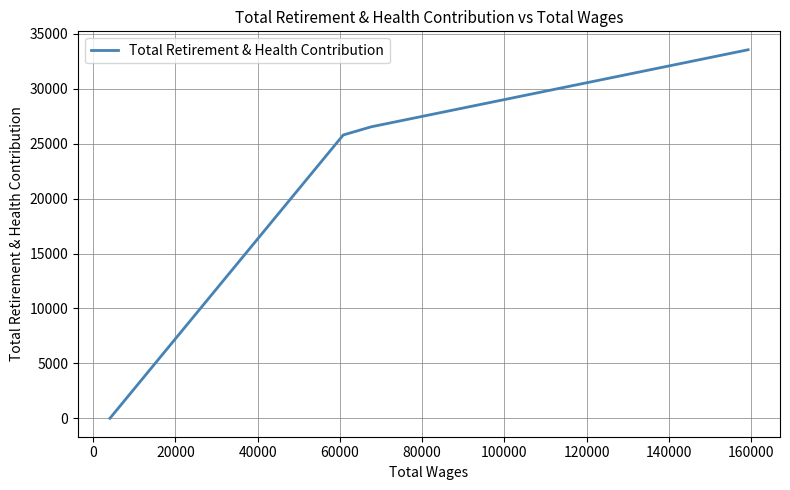

True or false: there are more than 1 points higher than both neighbors.

False